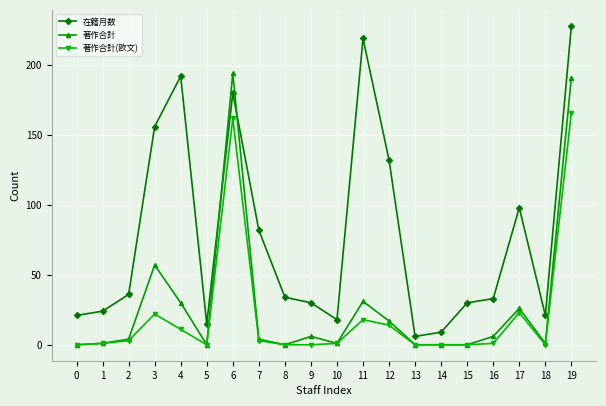

What is the maximum value shown in the chart?

228